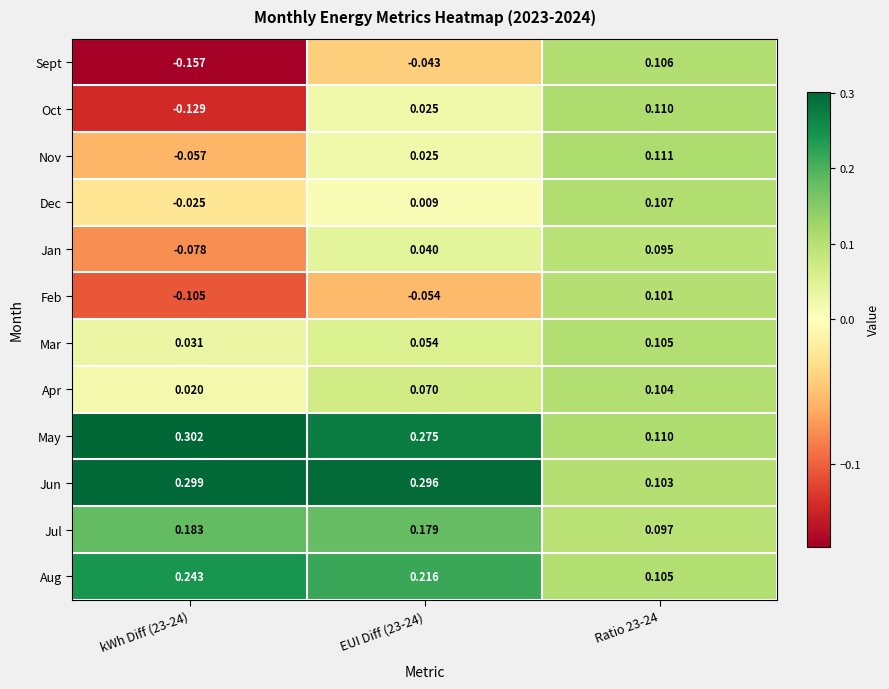

Which series has the largest range (max minus min)?

Sept